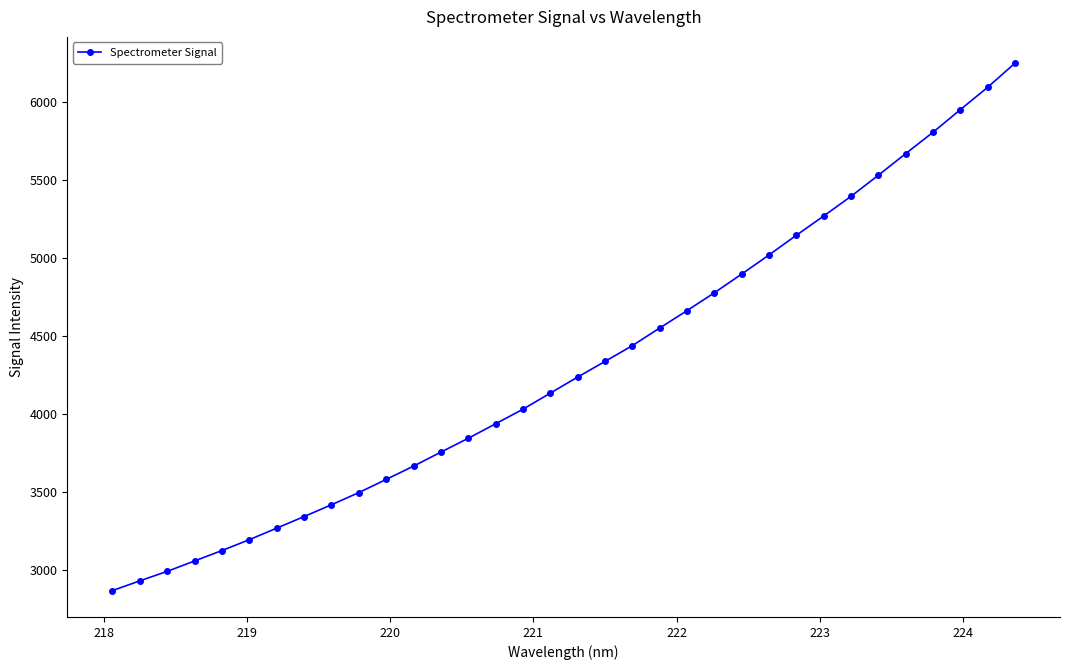

What is the smallest value displayed?

2869.4